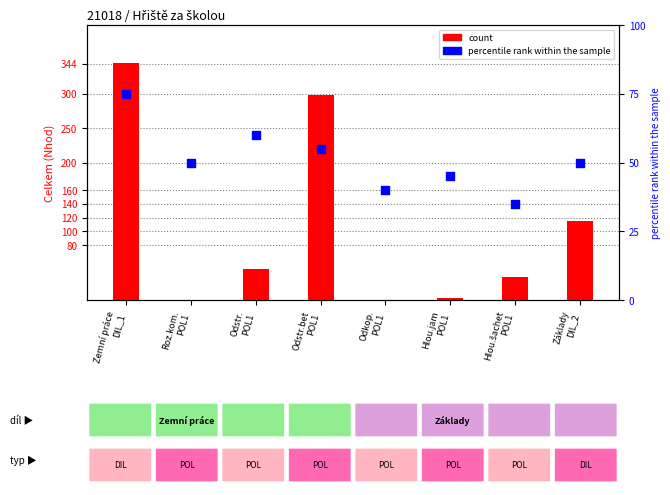

Which series reaches the maximum Y coordinate?

count